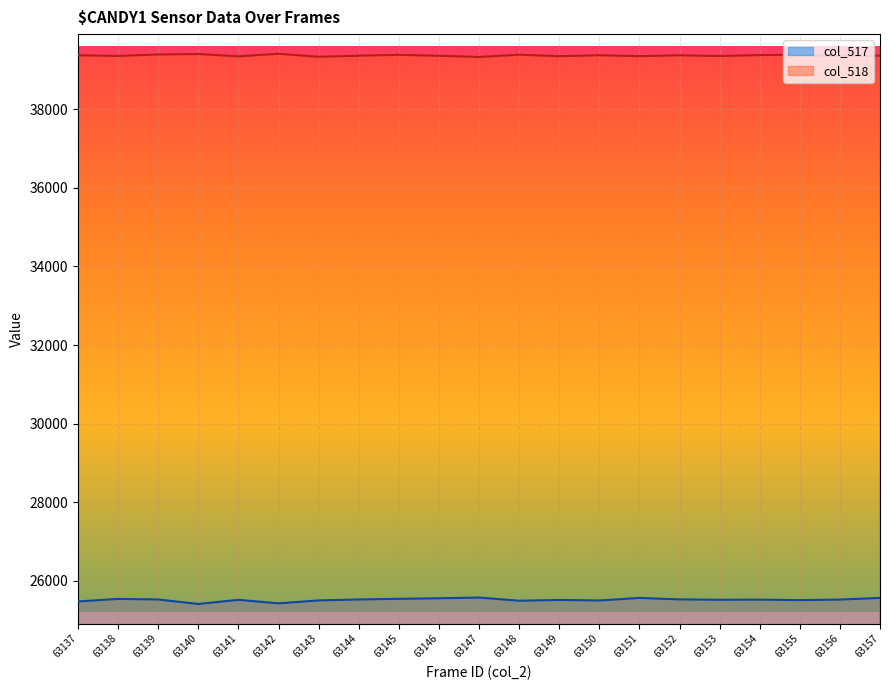

True or false: col_518 and col_517 cross at least once.

False